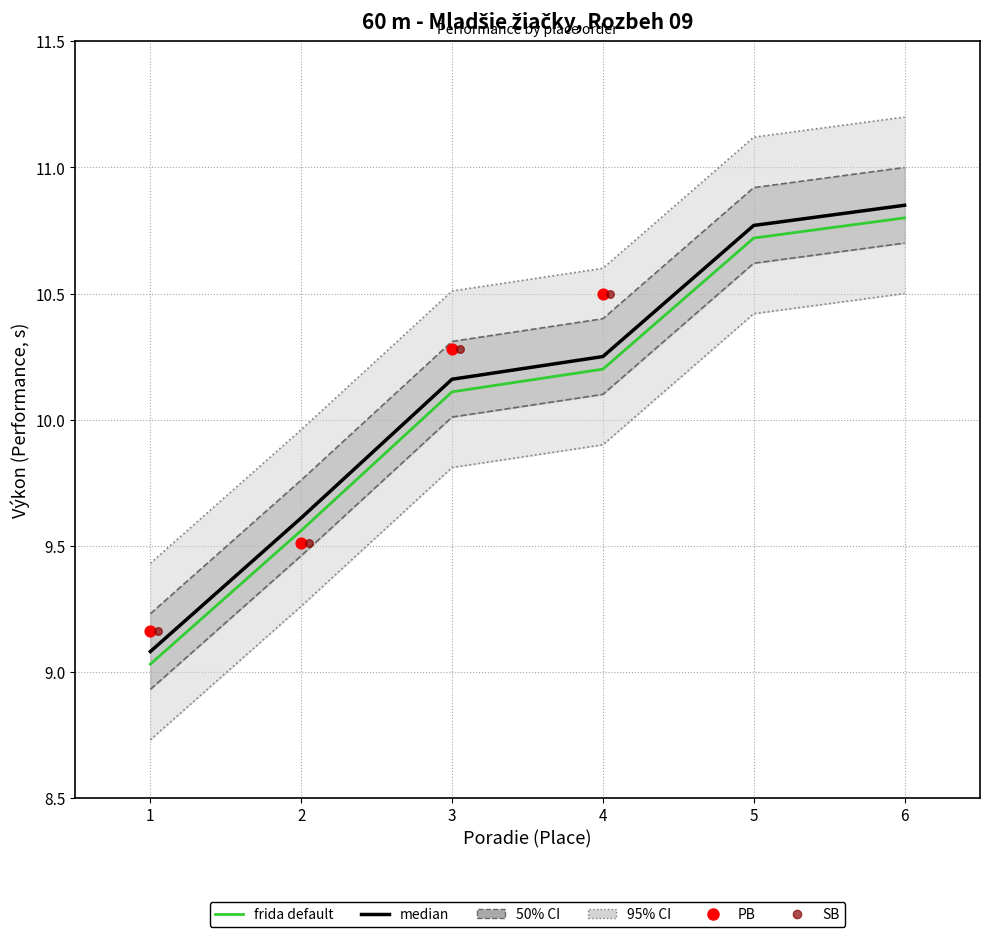

Which series has the largest total across all categories?

median